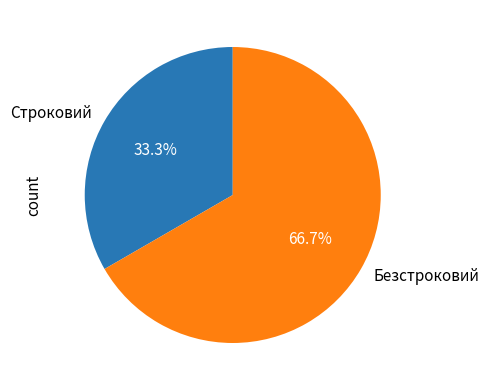

Count the number of slices in the pie.

2